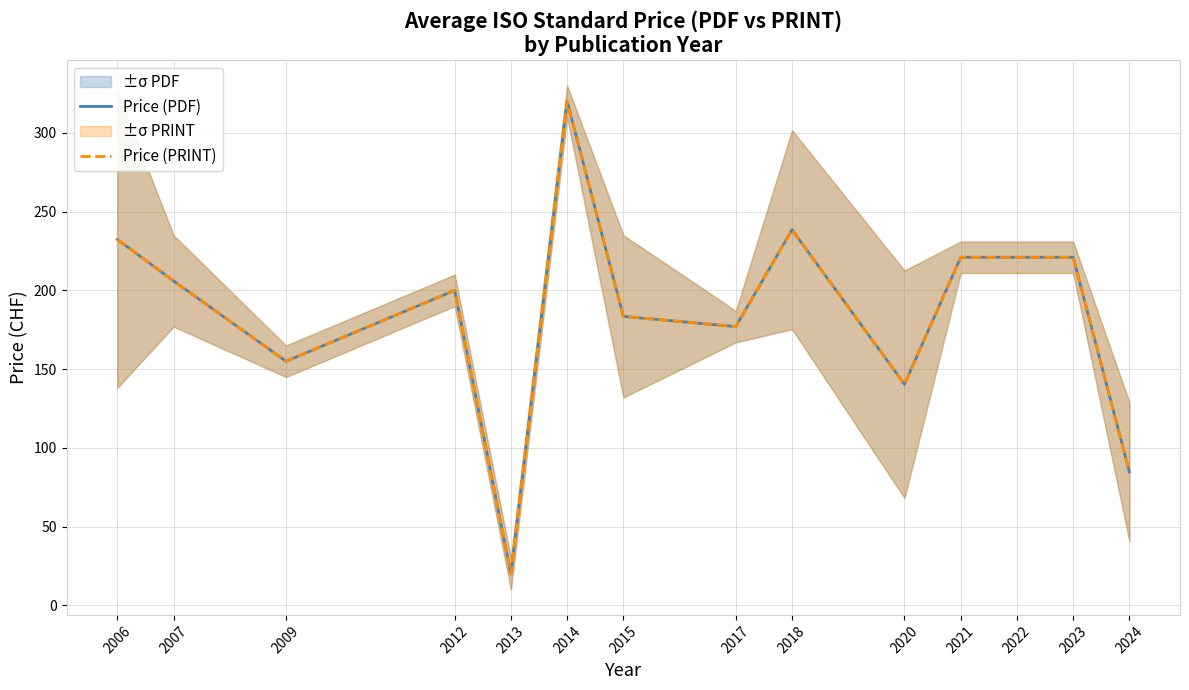

What is the minimum value for Price (PRINT)?

20.0